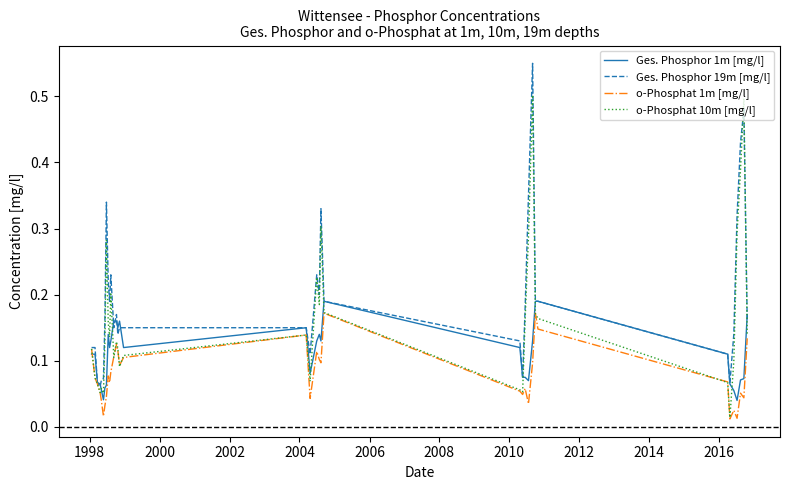

How many lines are shown in the chart?

4